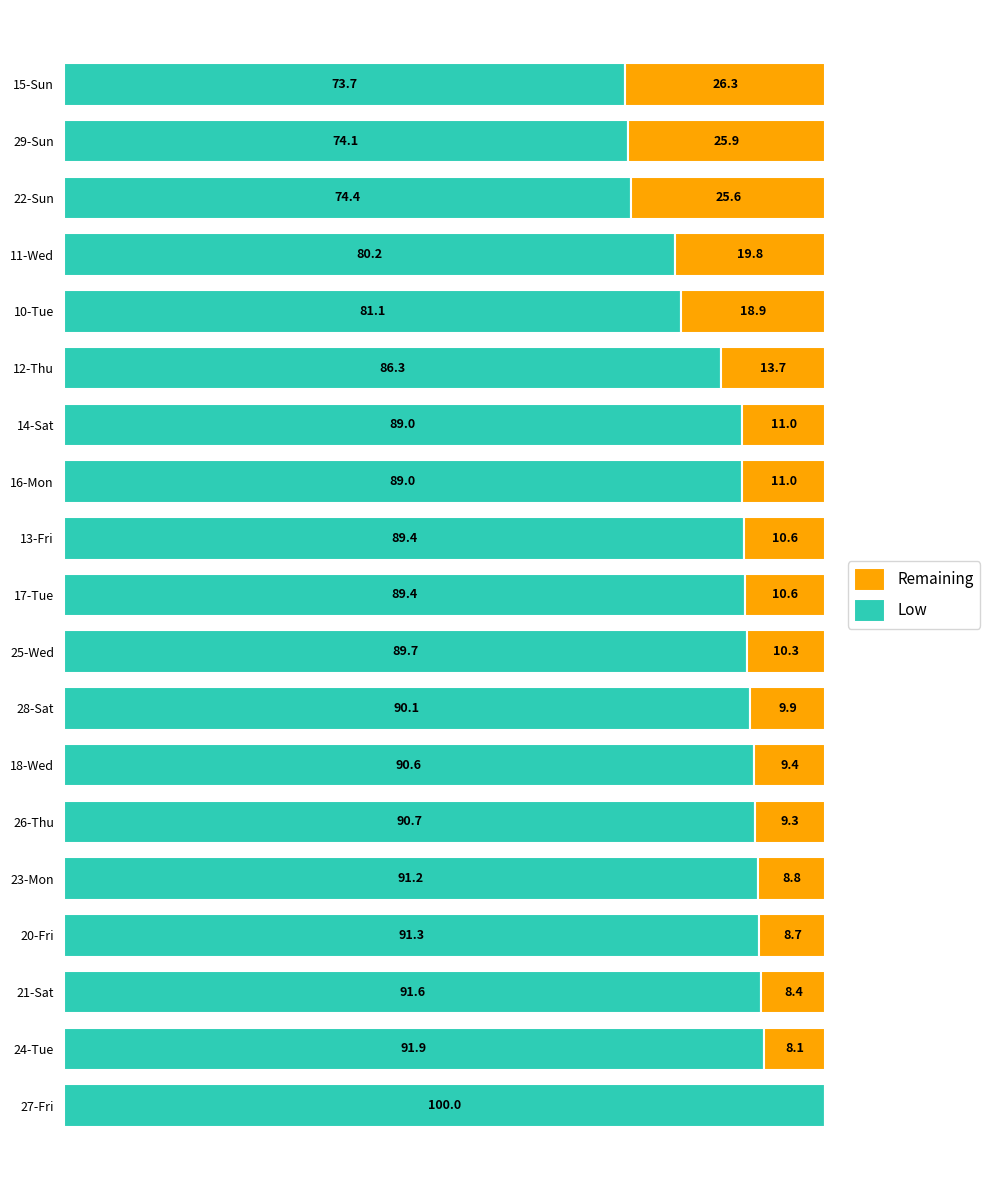

At which label does Low reach its peak?

27-Fri